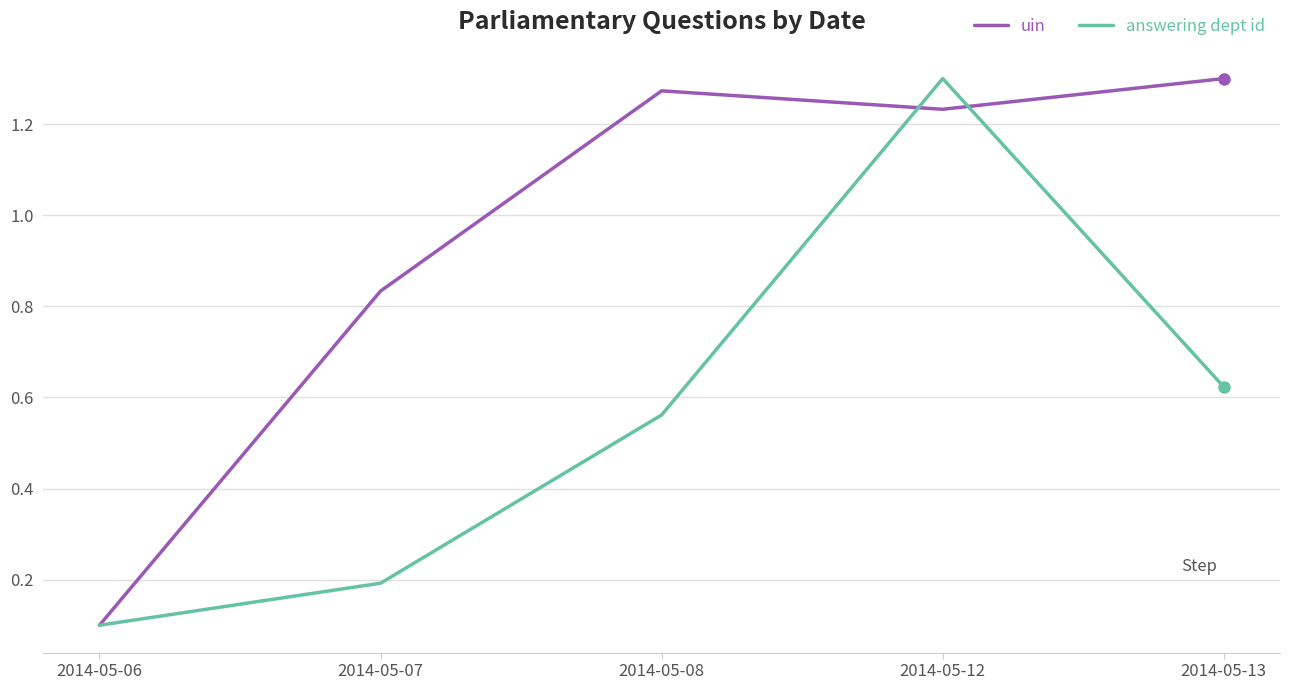

Rank the series at 2014-05-08 from lowest to highest value.

answering dept id, uin